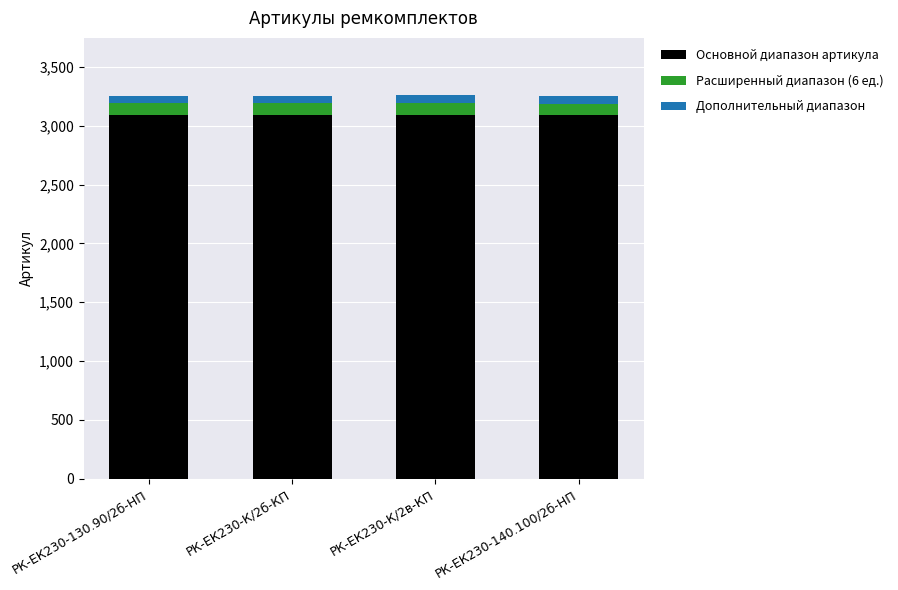

At how many categories does at least one series exceed 709?

4